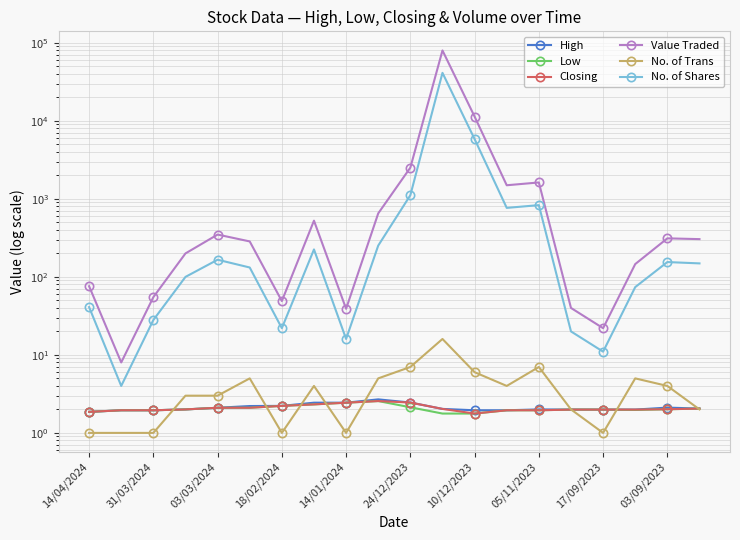

What are all the series names shown in the legend?

High, Low, Closing, Value Traded, No. of Trans, No. of Shares